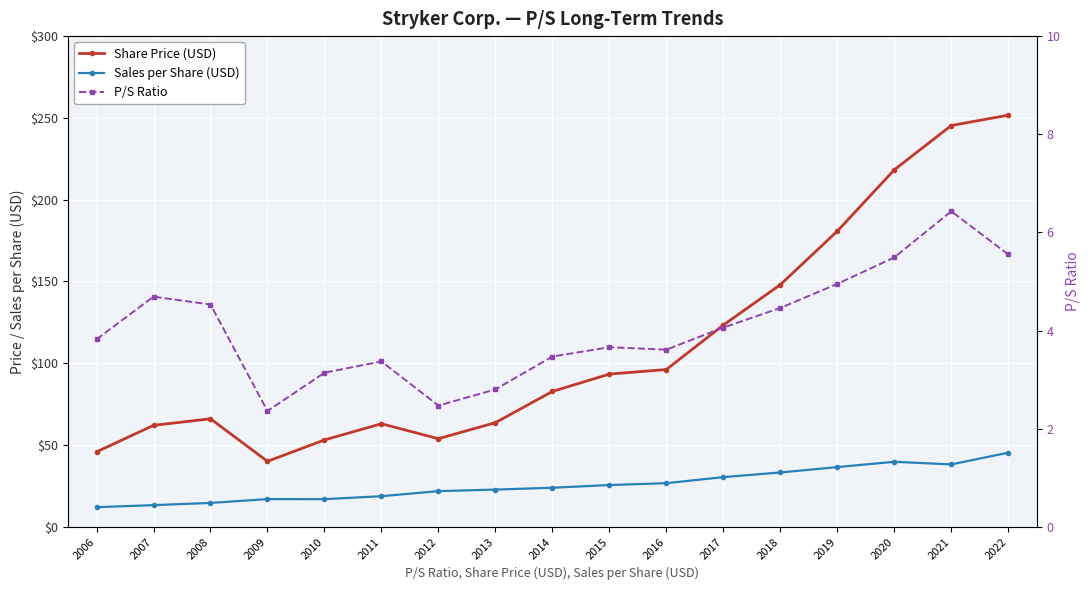

List the series in order of their peak value, lowest first.

P/S Ratio, Sales per Share (USD), Share Price (USD)